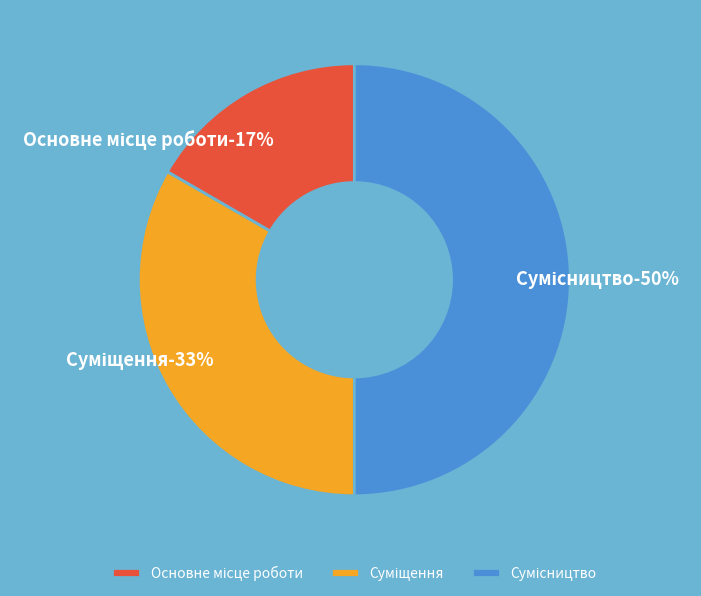

How many segments does this pie chart have?

3